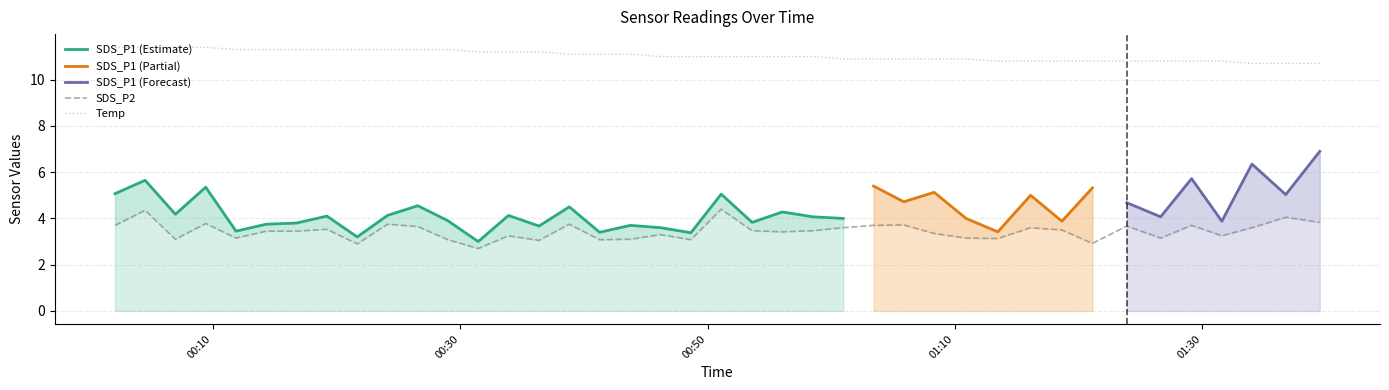

True or false: Temp and SDS_P2 cross at least once.

False